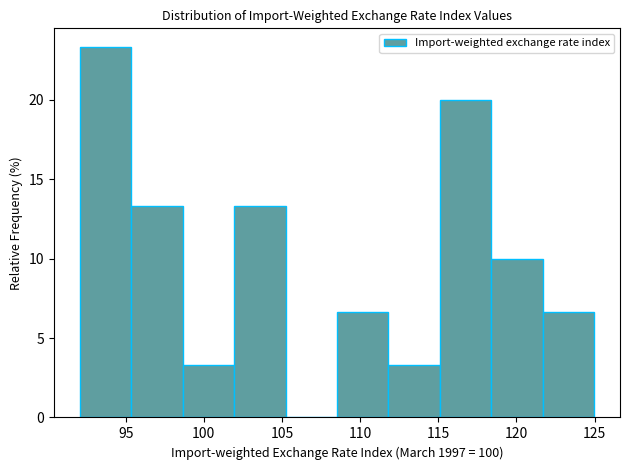

Which range on the x-axis has the tallest bar?

92.0 to 95.5